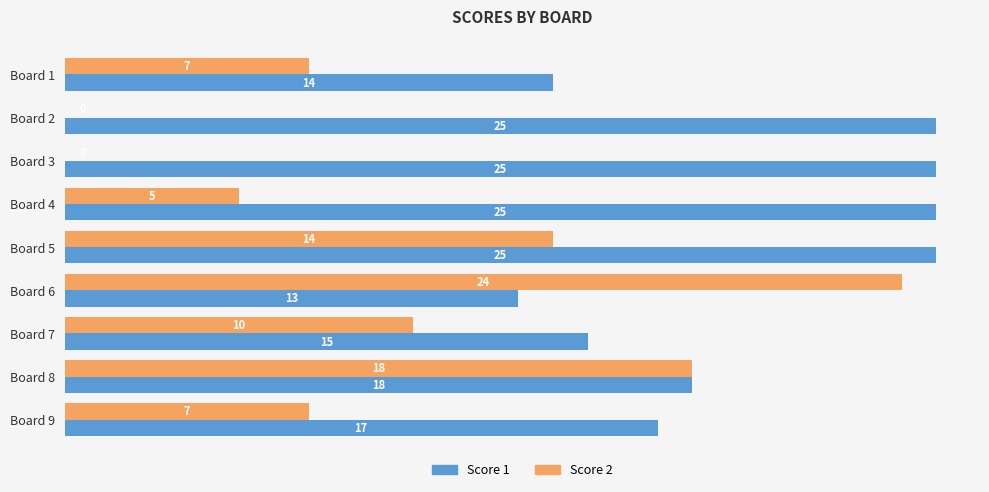

What are all the series names shown in the legend?

Score 1, Score 2